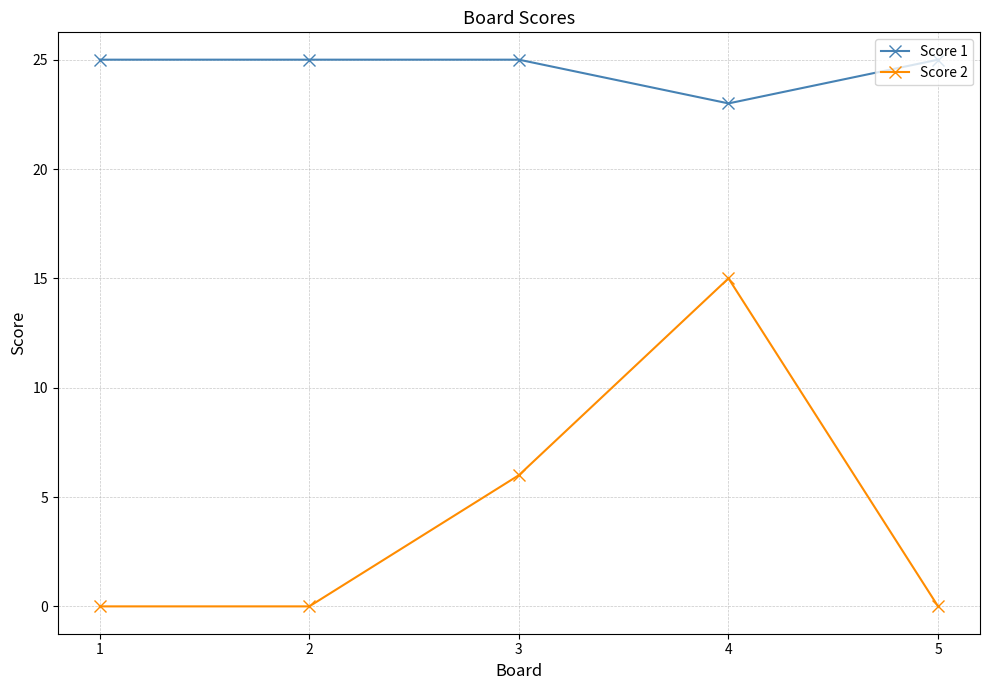

What is the maximum value shown in the chart?

25